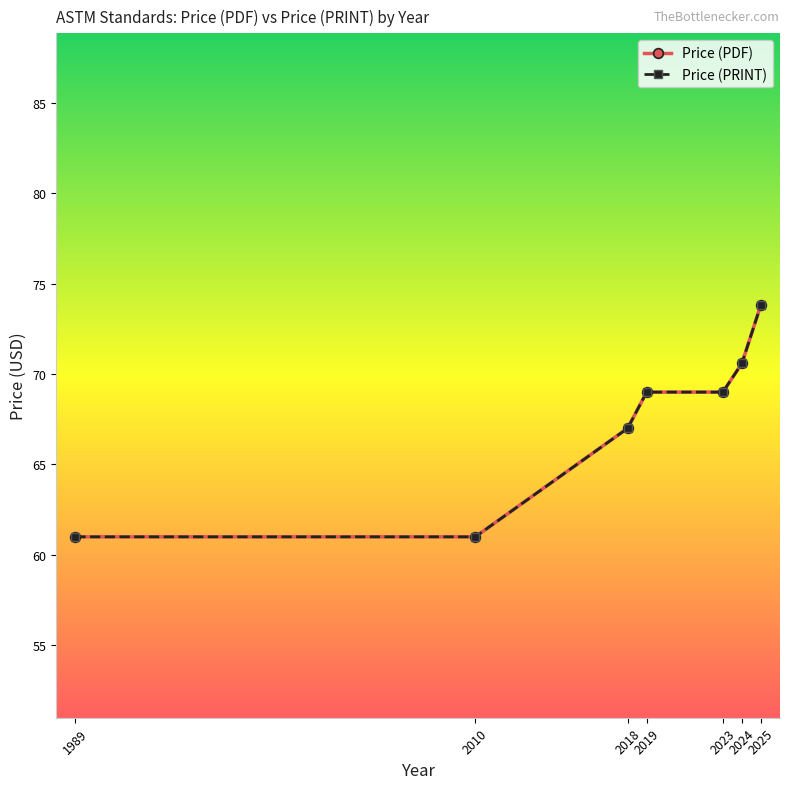

List the series in order of their peak value, lowest first.

Price (PDF), Price (PRINT)